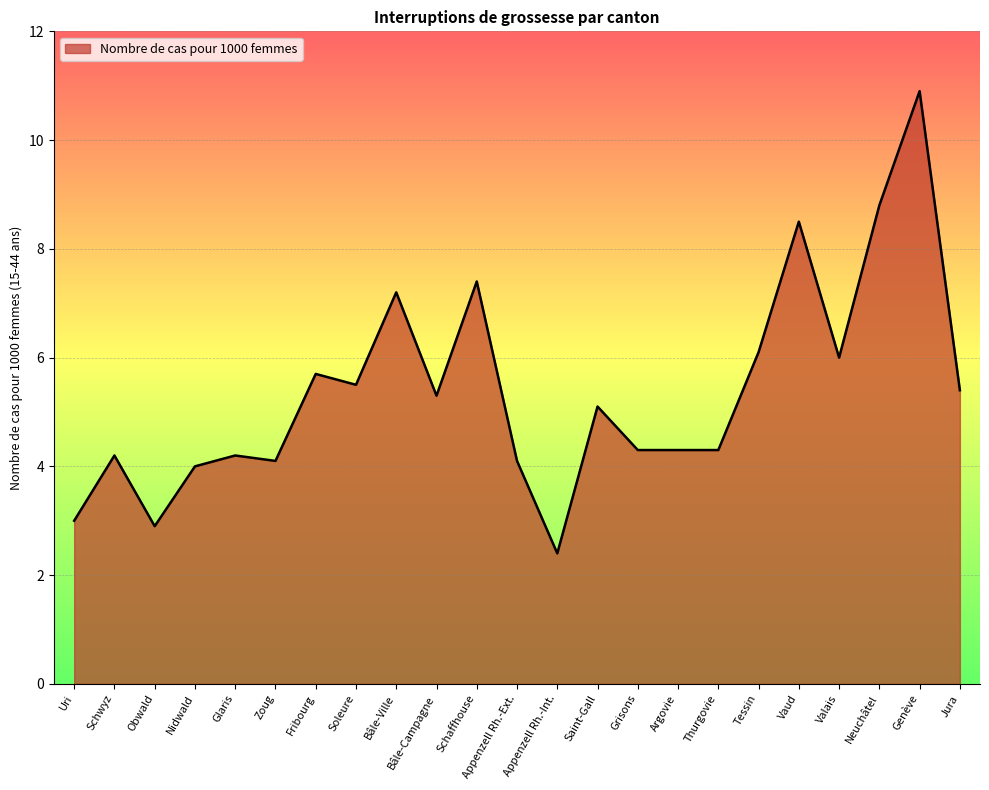

What is the minimum value shown in the chart?

2.4